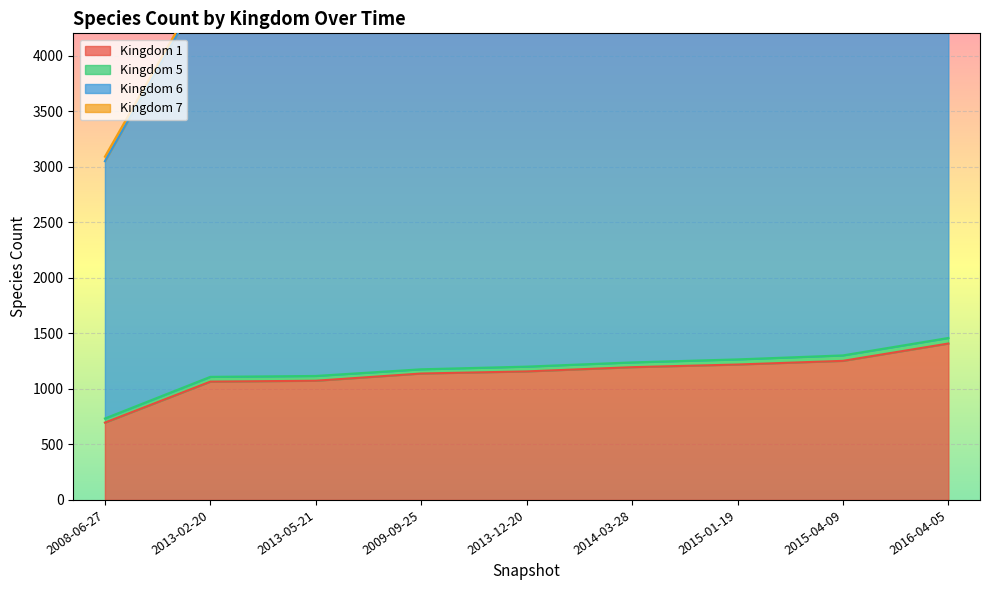

Which category has the highest value in the 1 series?

2016-04-05